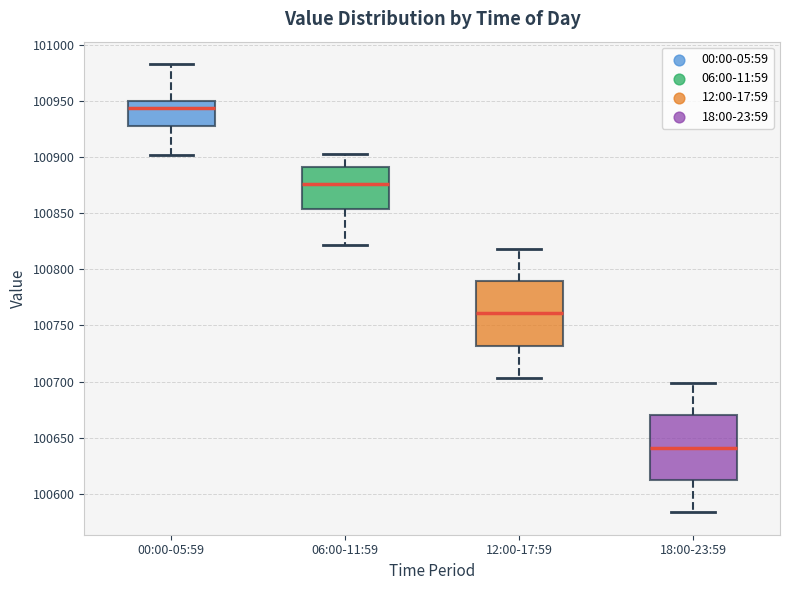

Where does the lower whisker of the box for 00:00-05:59 end on the y-axis? The values are not printed on the chart, so give them approximately, as read against the axis.

100900